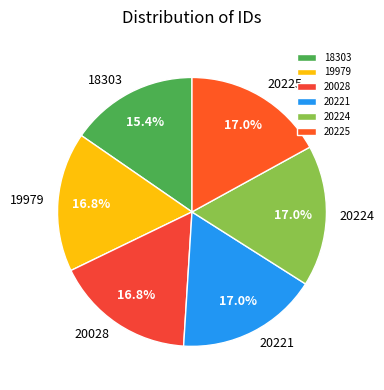

To the nearest percent, what portion does 20224 represent?

17%